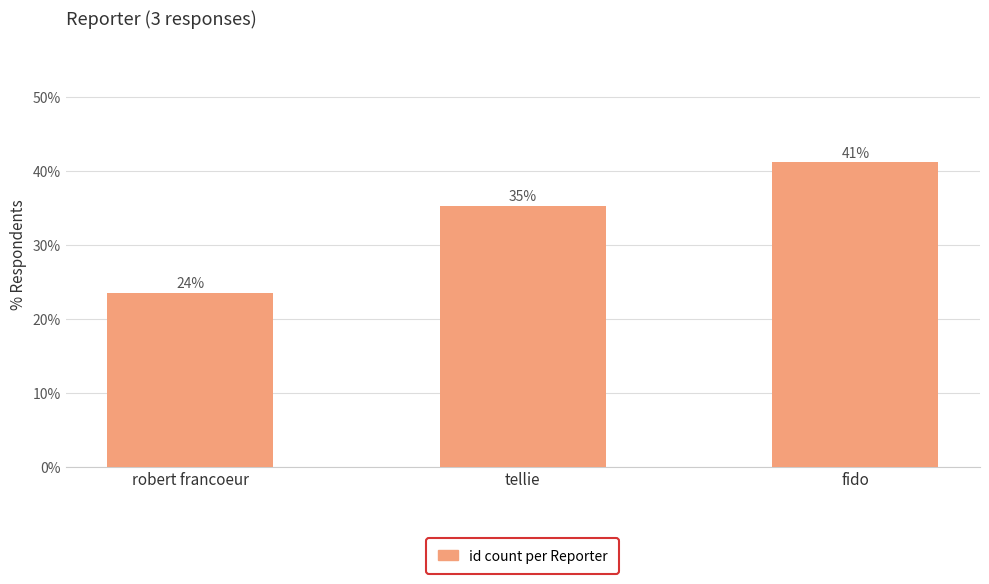

How many bars are there in total?

3